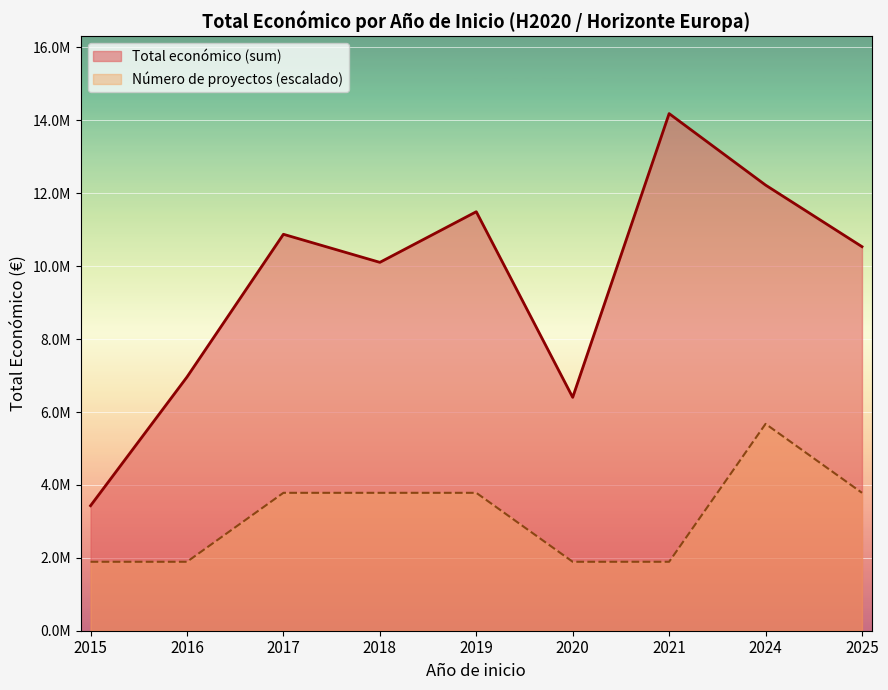

What is the difference between the maximum and minimum values in the Número de proyectos (escalado) series?

3783040.5